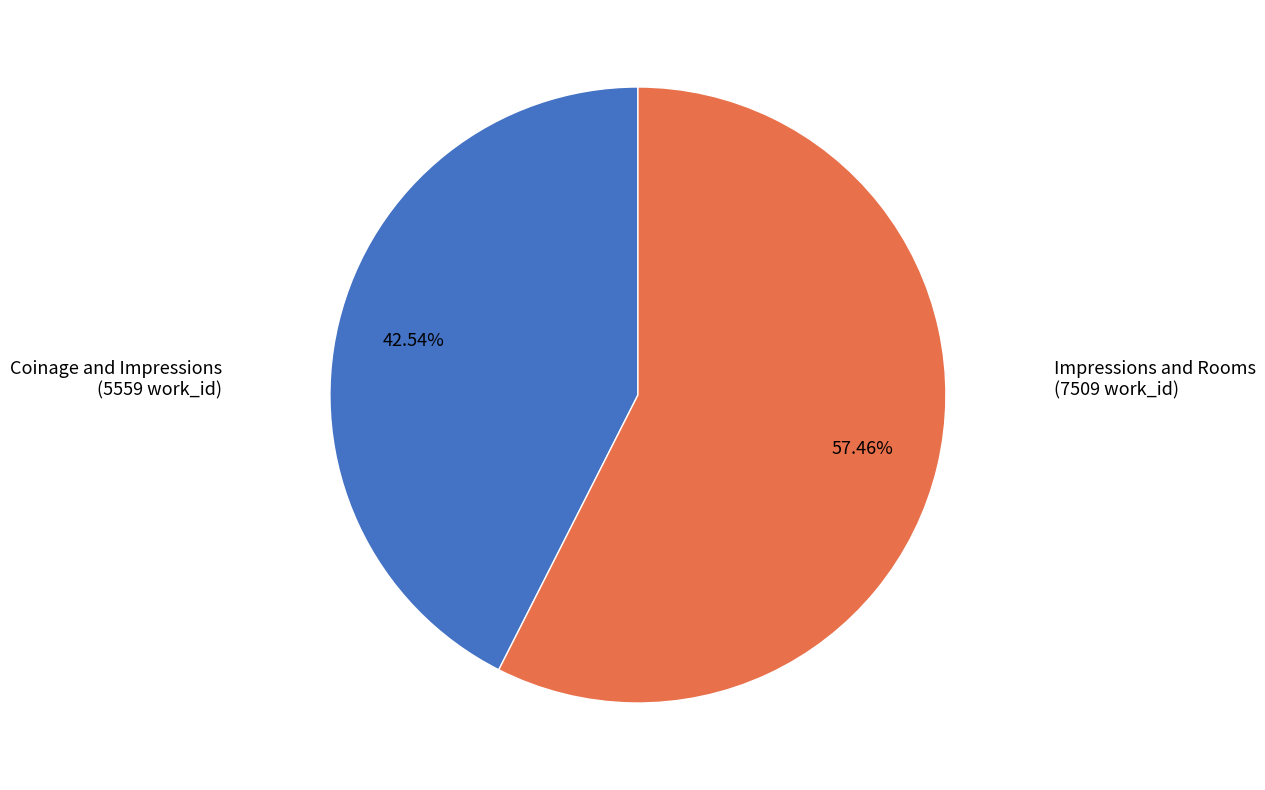

How many segments does this pie chart have?

2